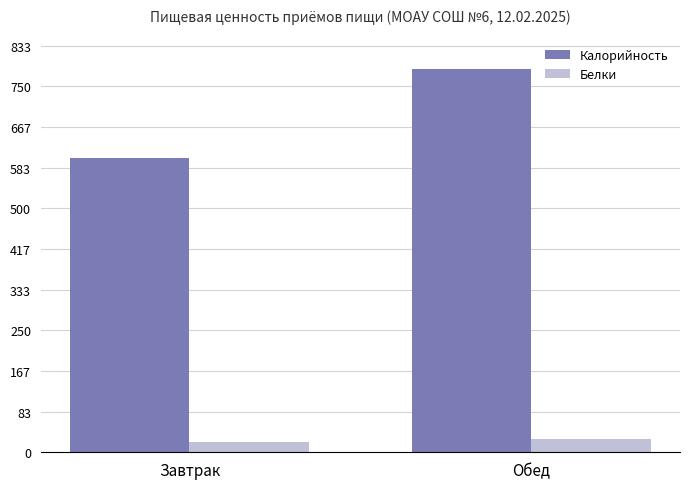

At Обед, list the series in order from smallest to largest.

Белки, Калорийность